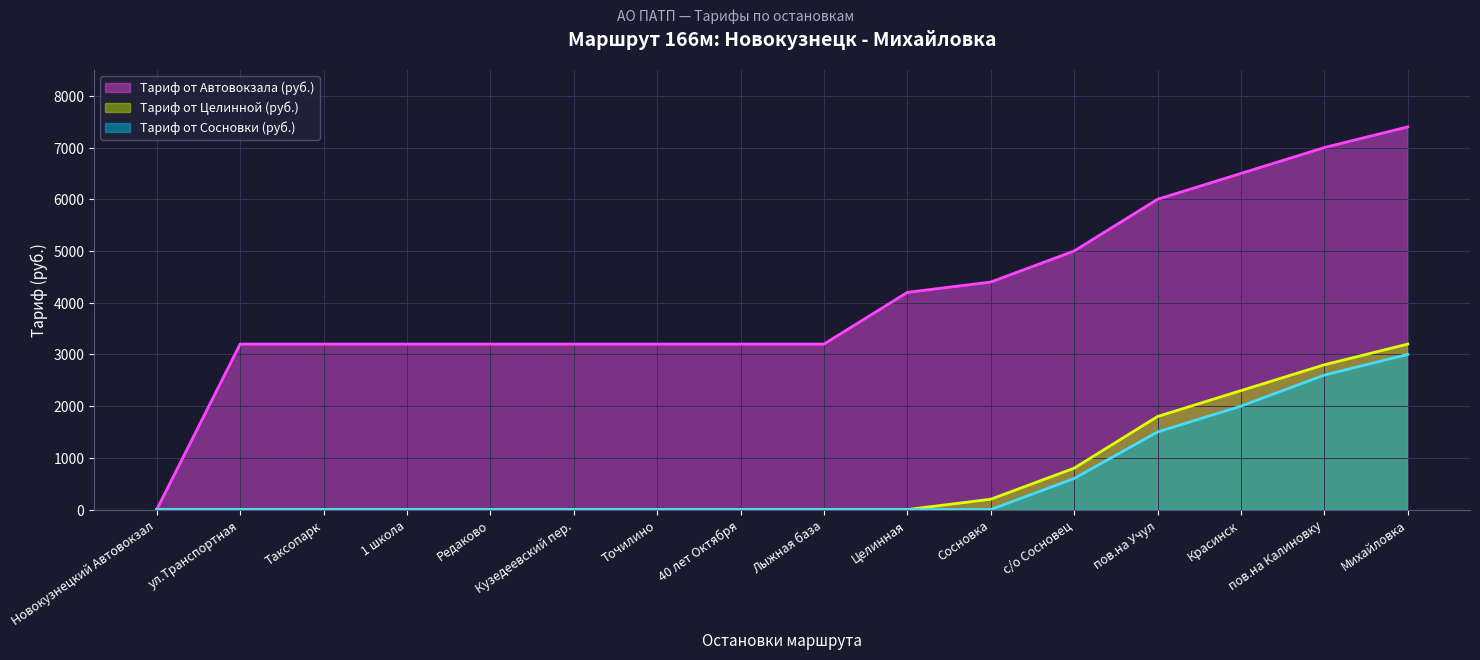

Rank the categories by Тариф от Сосновки (руб.) value from highest to lowest.

Михайловка, пов.на Калиновку, Красинск, пов.на Учул, с/о Сосновец, Новокузнецкий Автовокзал, ул.Транспортная, Таксопарк, 1 школа, Редаково, Кузедеевский пер., Точилино, 40 лет Октября, Лыжная база, Целинная, Сосновка